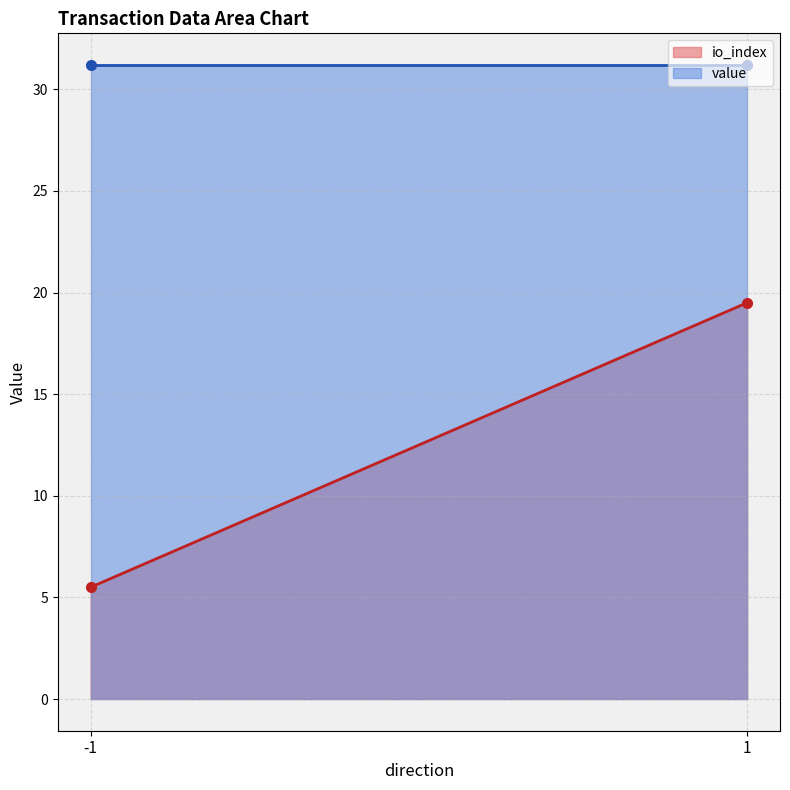

How many lines are shown in the chart?

2